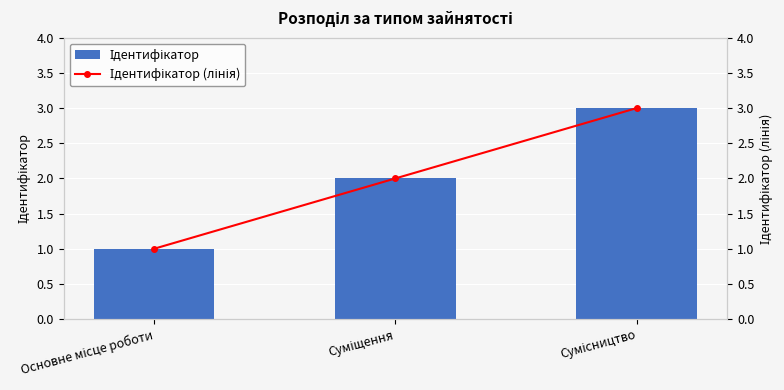

The value of Ідентифікатор (лінія) at Основне місце роботи is 1. True or false?

True